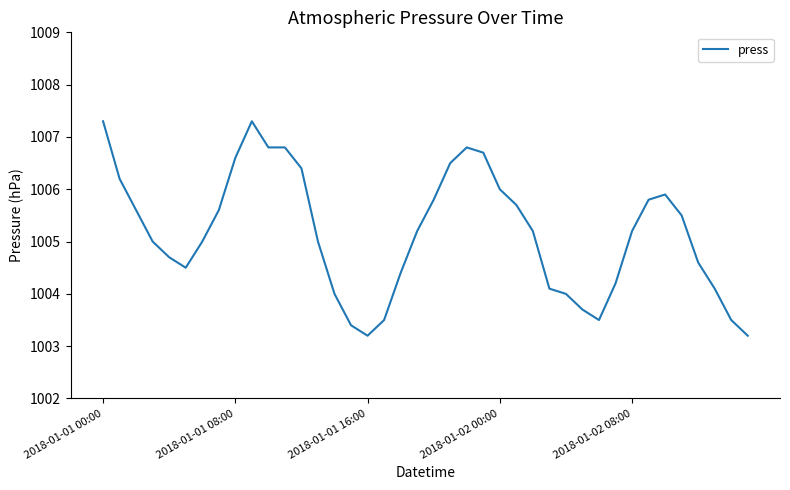

What is the greatest value displayed?

1007.3